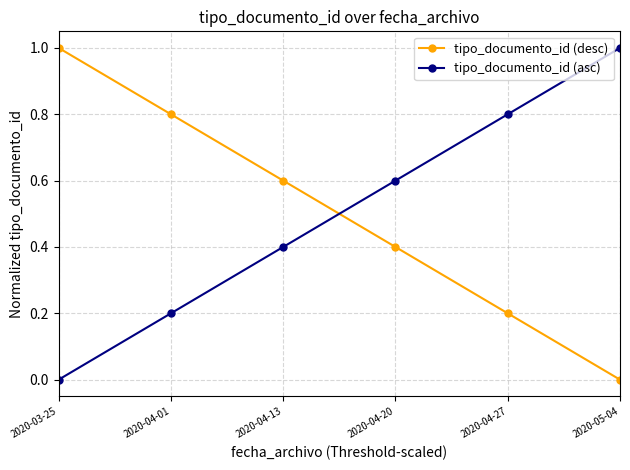

How many lines are shown in the chart?

2